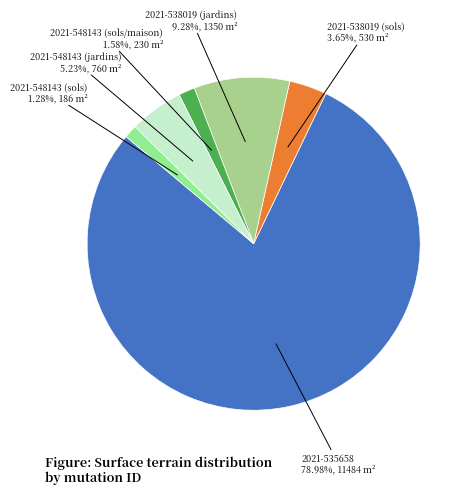

How many slices are in this pie chart?

6